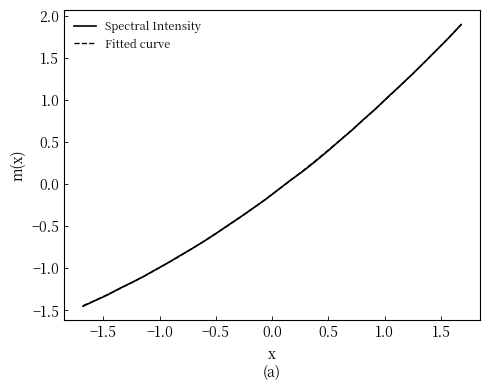

What is the greatest value displayed?

1.9